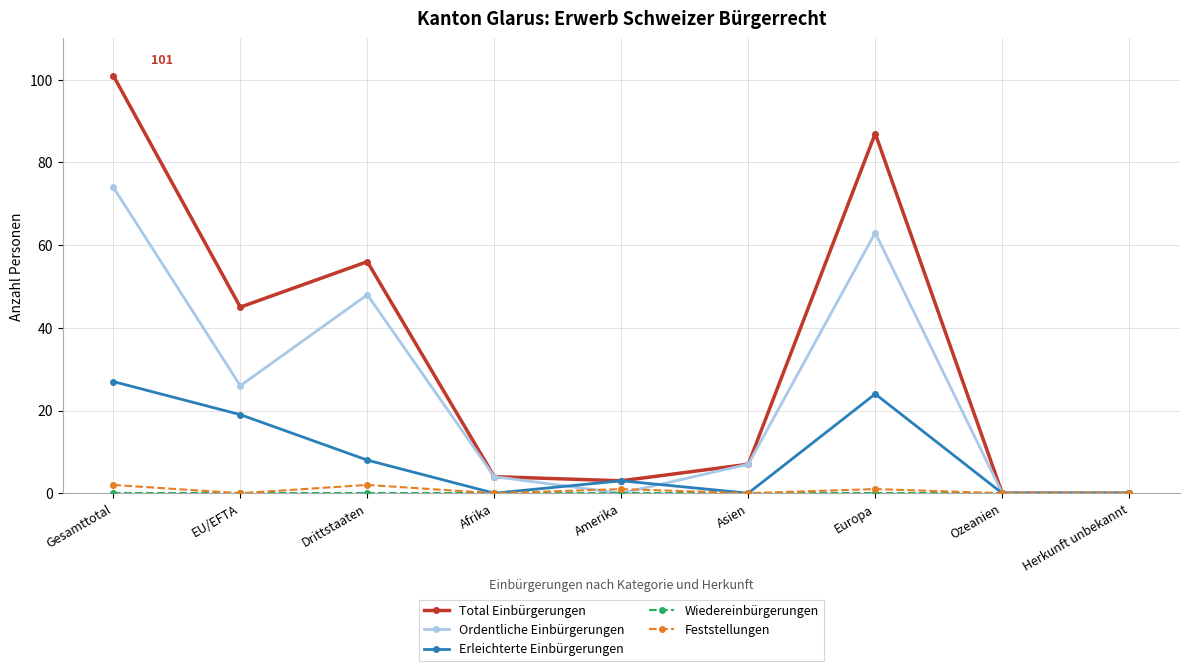

What position from the left is Afrika?

4